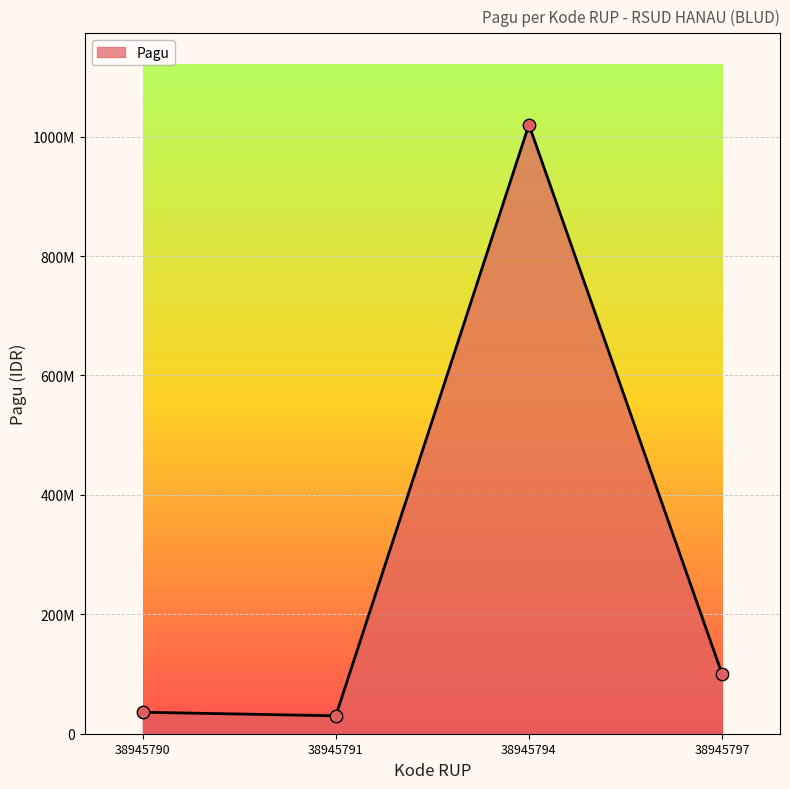

Does the chart have visible grid lines?

Yes